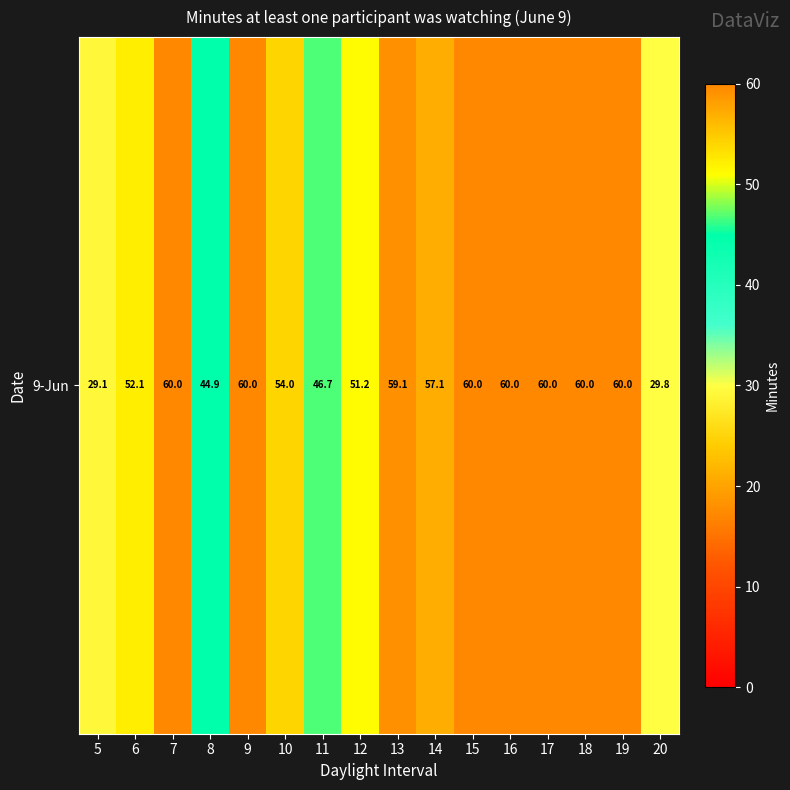

Read the value at 11.

46.7